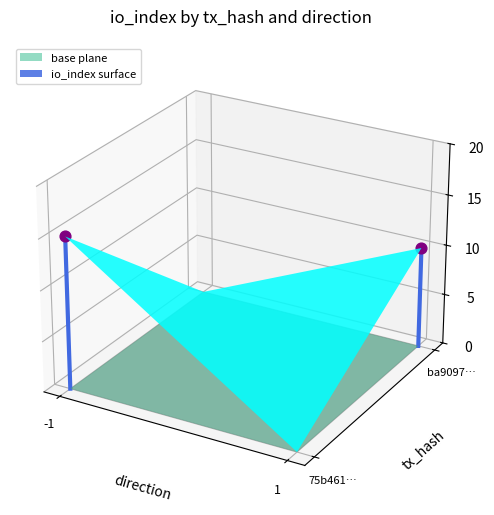

The chart shows a value of 0.0 at 1. True or false?

False